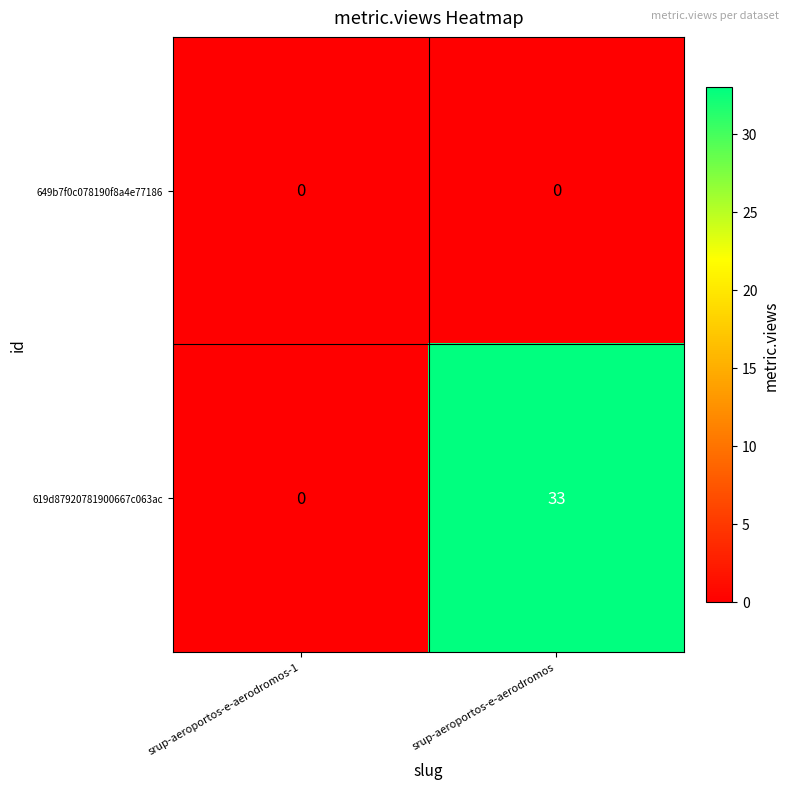

Reading left to right, what are all the values shown in this chart?

649b7f0c078190f8a4e77186: 0	0
619d87920781900667c063ac: 0	33